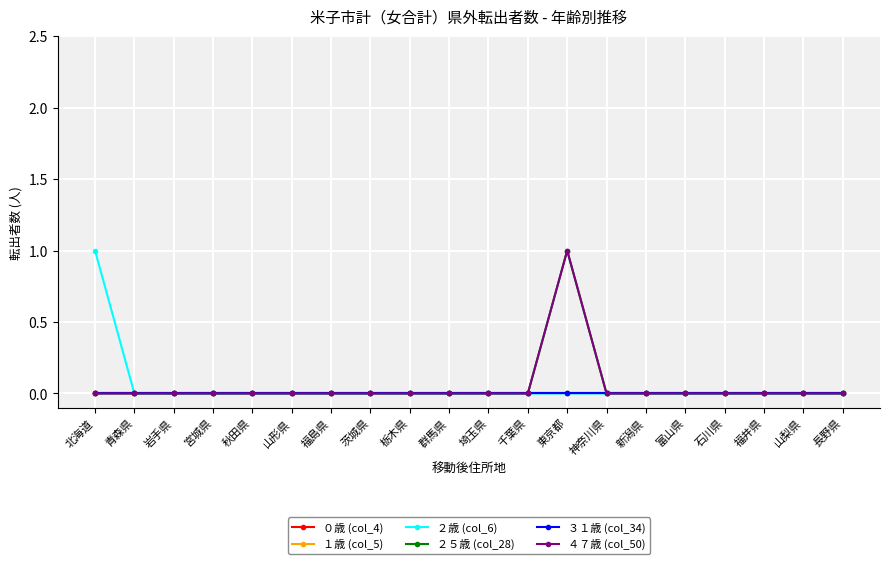

Does the chart display data point markers on the line(s)?

Yes